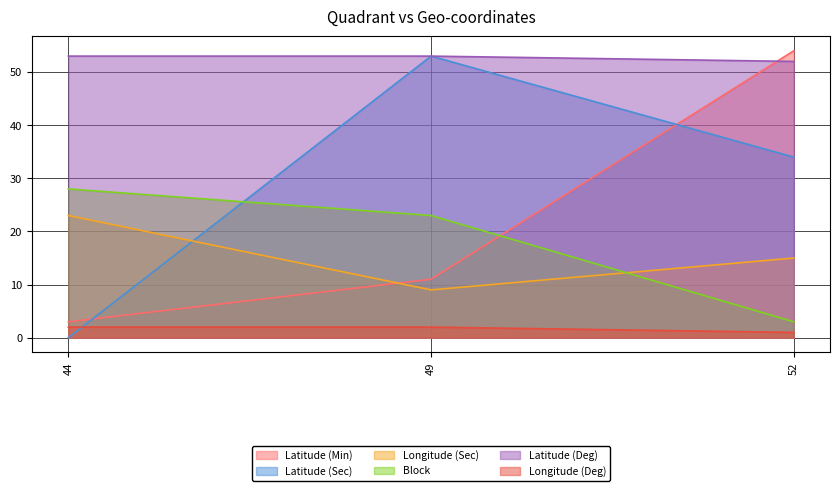

Rank the series by their maximum value, from highest to lowest.

Latitude (Min), Latitude (Sec), Latitude (Deg), Block, Longitude (Sec), Longitude (Deg)